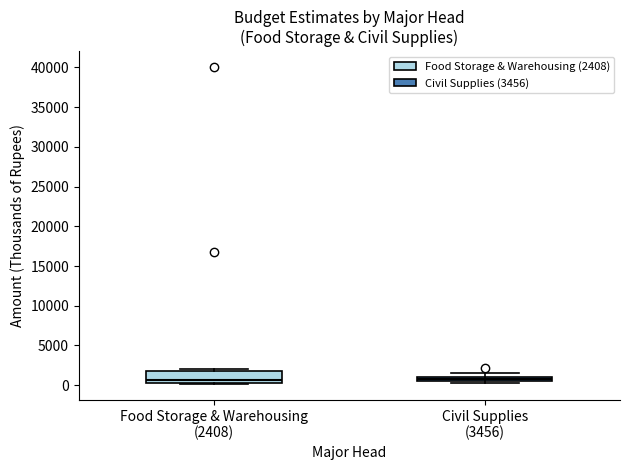

Where is the lower edge of the box for Civil Supplies (3456) on the y-axis? The values are not printed on the chart, so give them approximately, as read against the axis.

500